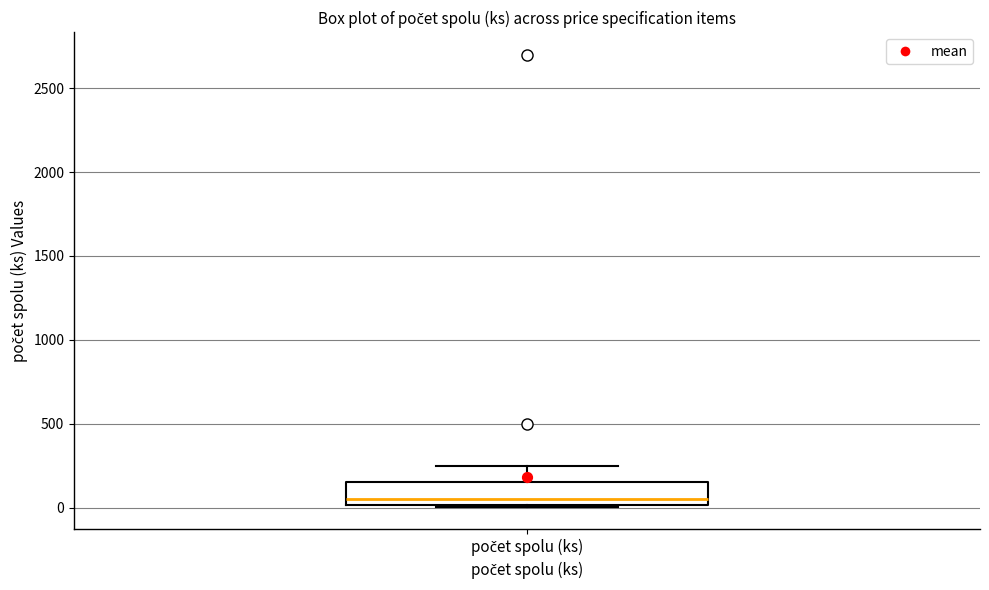

Read this box plot against the y-axis: the position of the median line, the range covered by the box, and the ends of both whiskers. The values are not printed on the chart, so give them approximately, as read against the axis.

median 50, box 0 to 150, whiskers 0 to 250